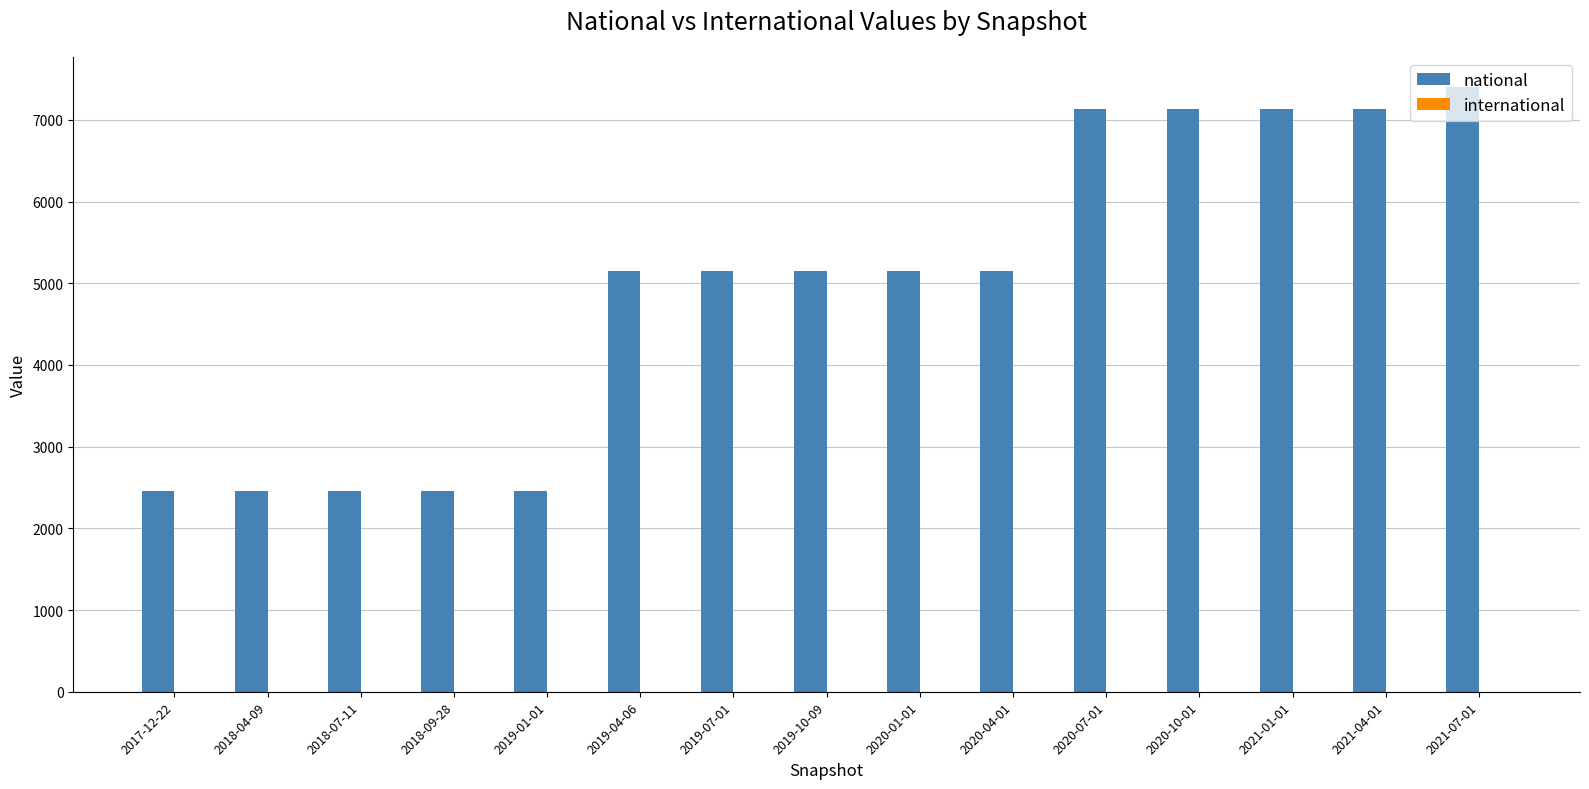

What is the label of the 3rd bar from the right?

2021-01-01